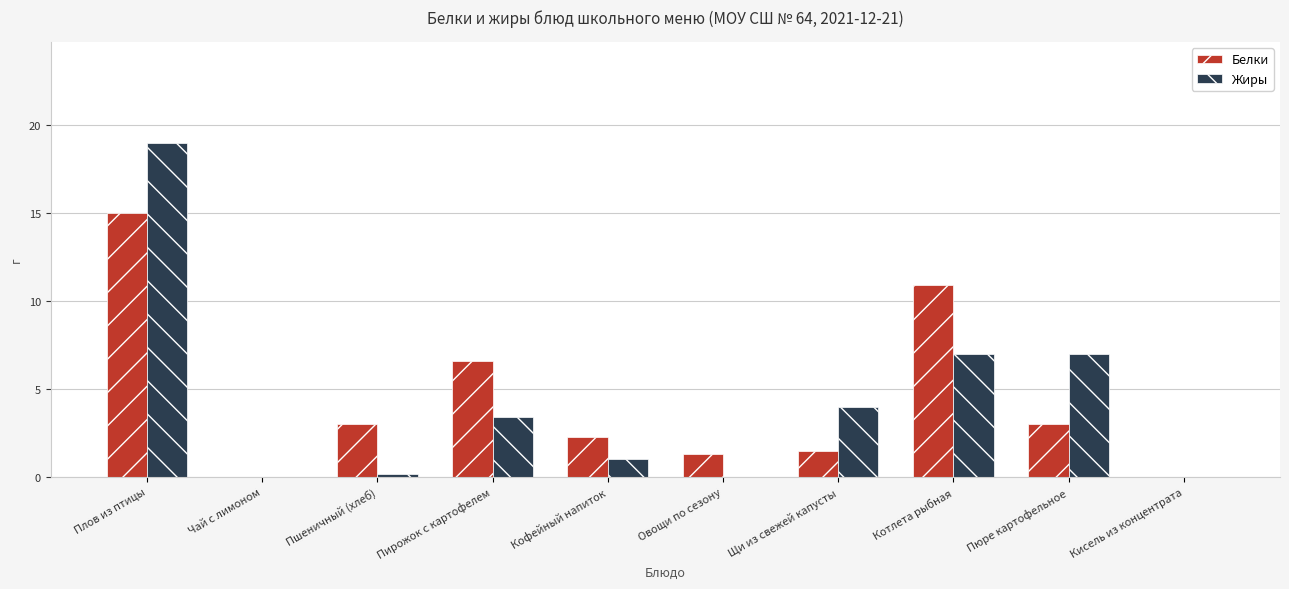

Where is Белки nearest to the value 7?

Пирожок с картофелем